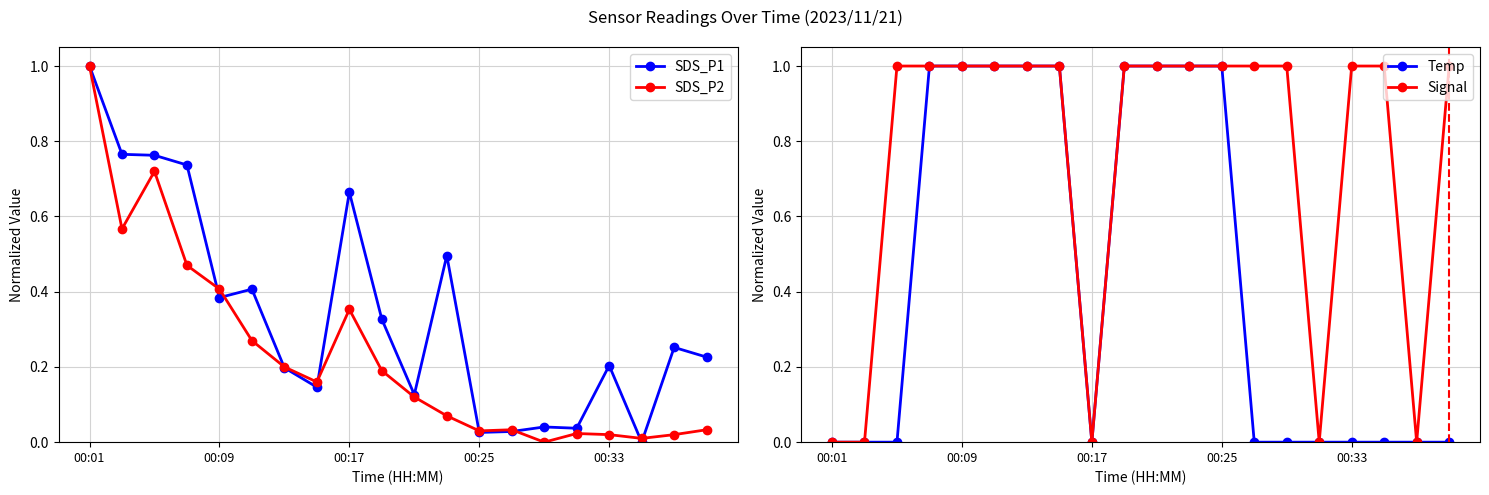

The Temp series shows 0.7 at 00:09. True or false?

False